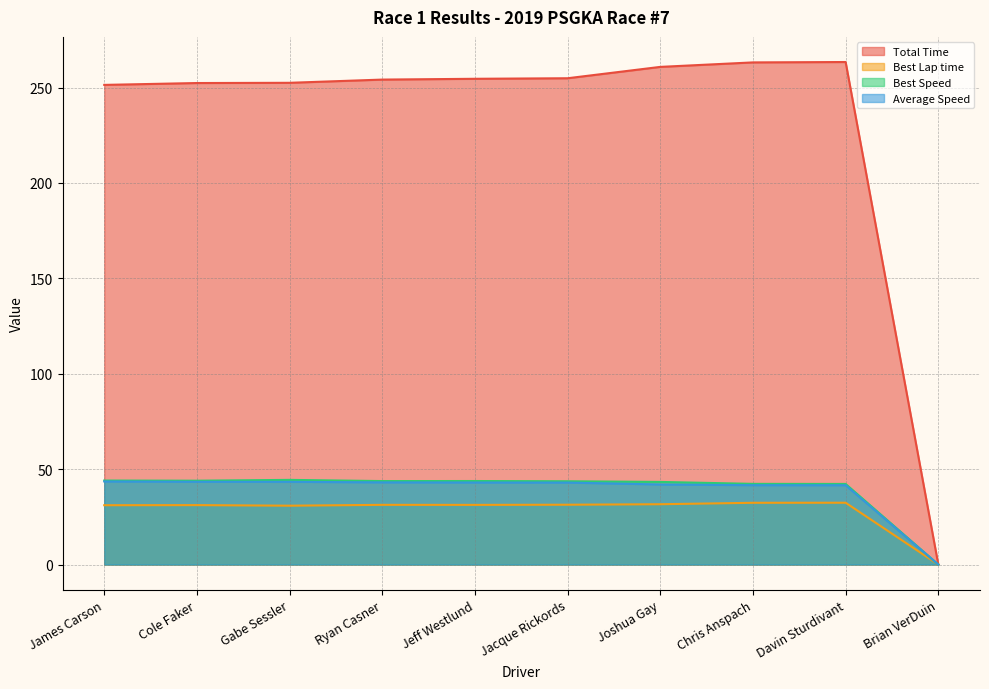

What is the average value of the Best Lap time series?

28.3